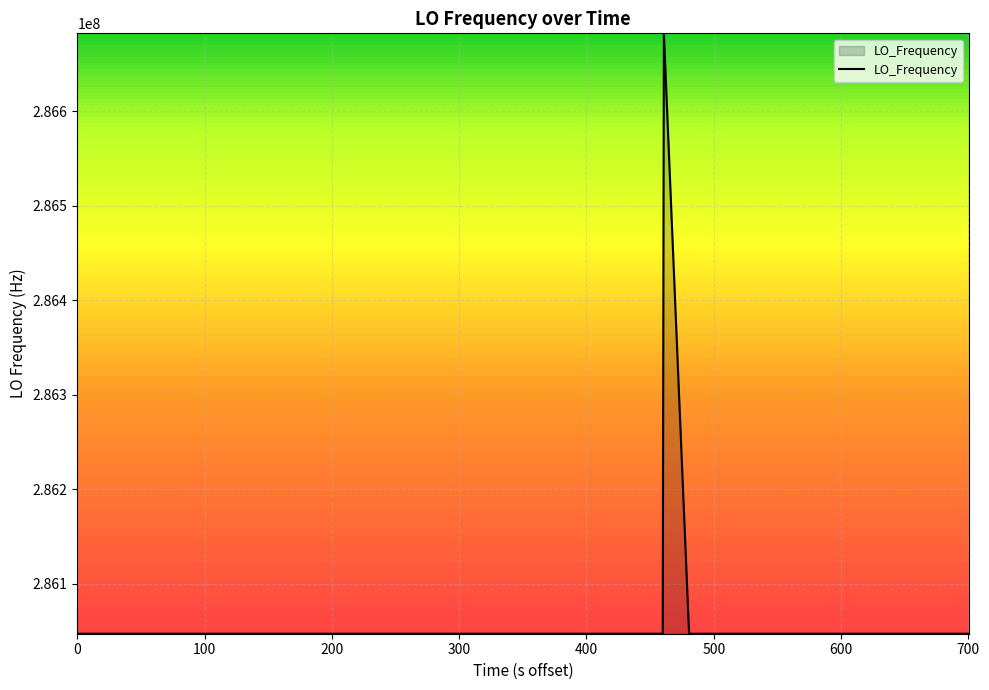

What is the greatest value displayed?

286682704.0